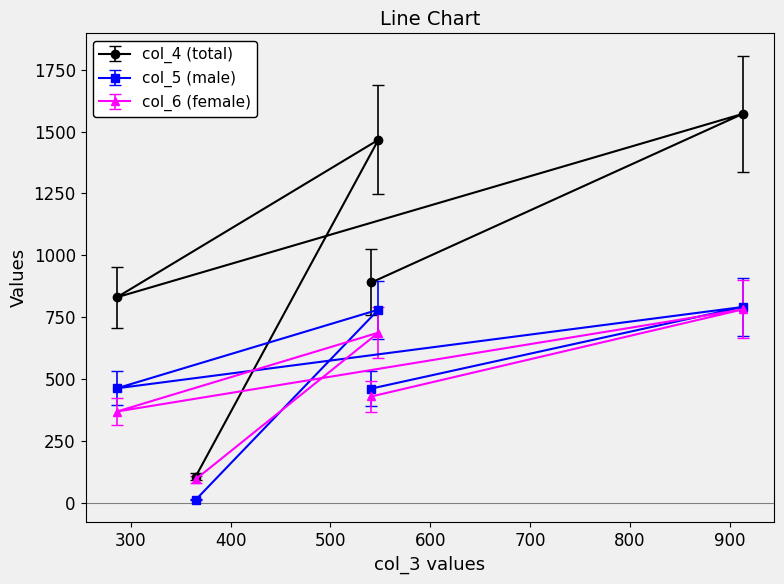

True or false: col_5 (male) and col_4 (total) intersect in this chart.

False